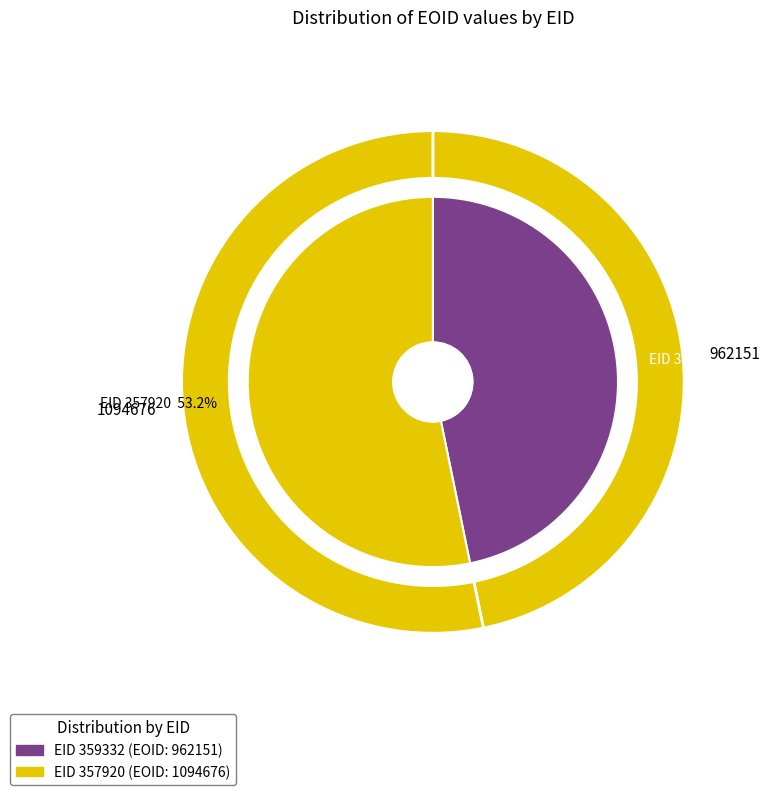

What is the largest slice in the pie chart?

357920